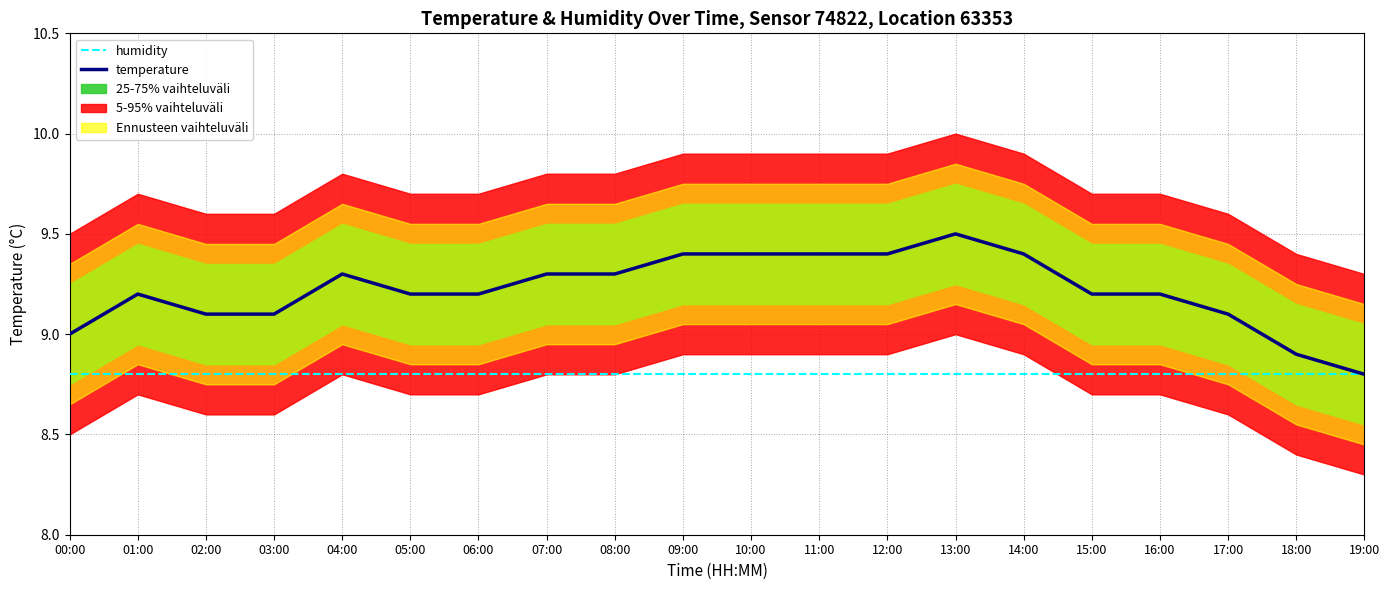

At which label does temperature first exceed 9?

01:00